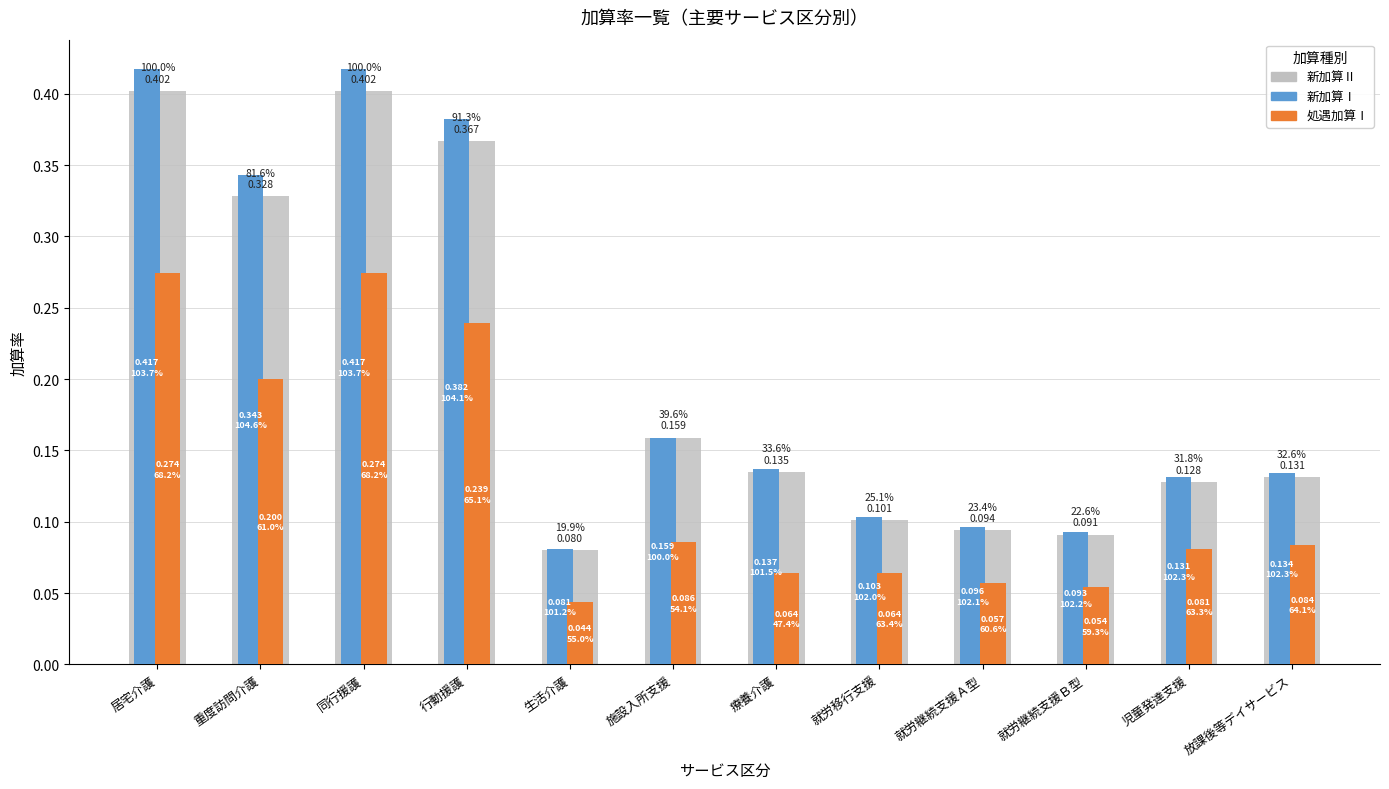

What is the label of the 9th bar from the left?

就労継続支援Ａ型